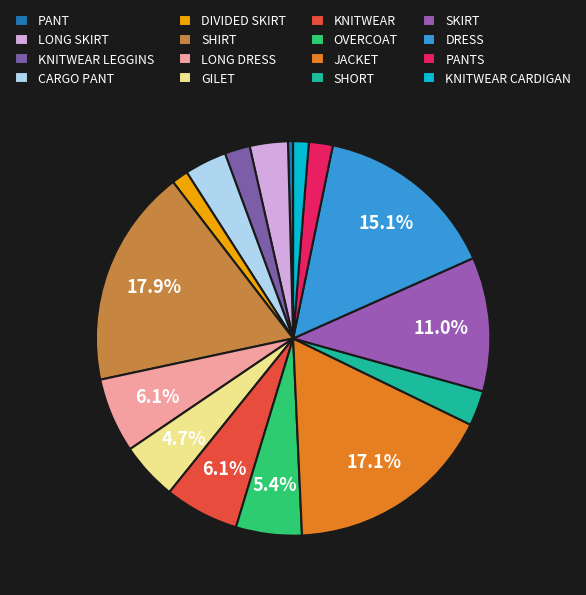

What percentage is the KNITWEAR LEGGINS slice, to the nearest percent?

2%